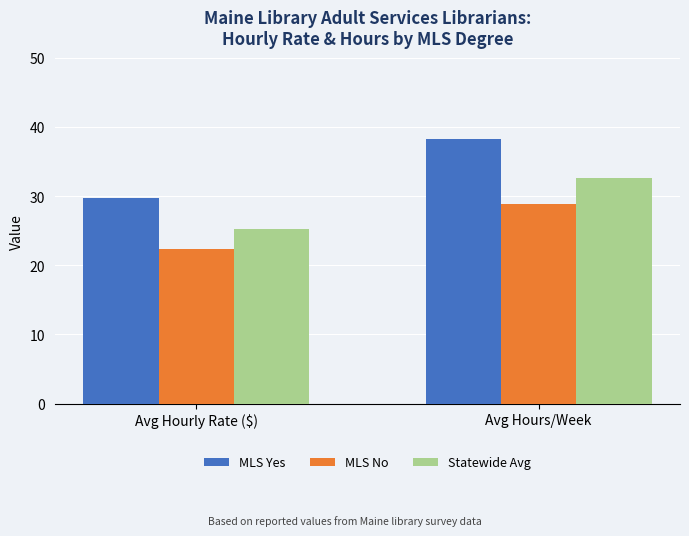

The MLS Yes series shows 43.8 at Avg Hourly Rate ($). True or false?

False